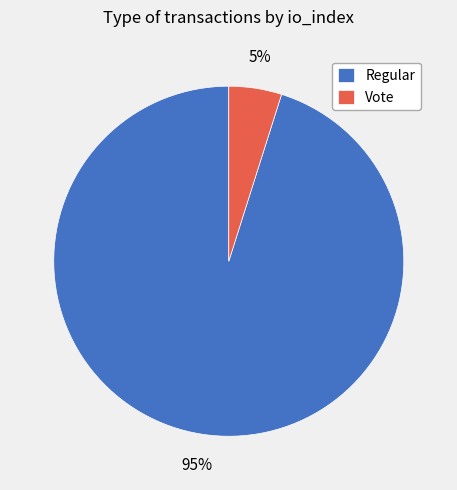

What percentage is the Regular slice, to the nearest percent?

95%